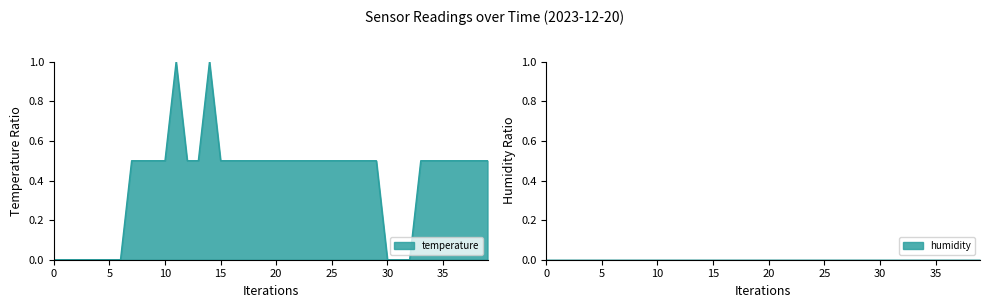

What is the value of the 37th point from the left?

0.5